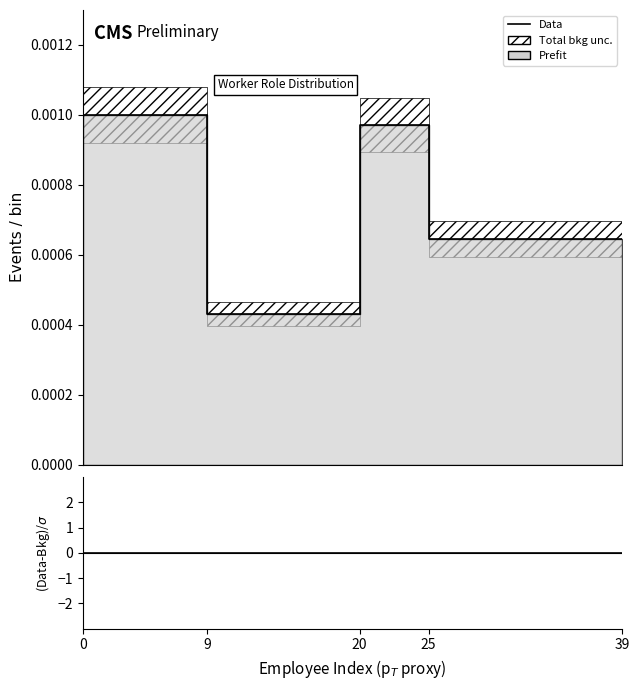

The Data series shows 0.0 at 6. True or false?

False